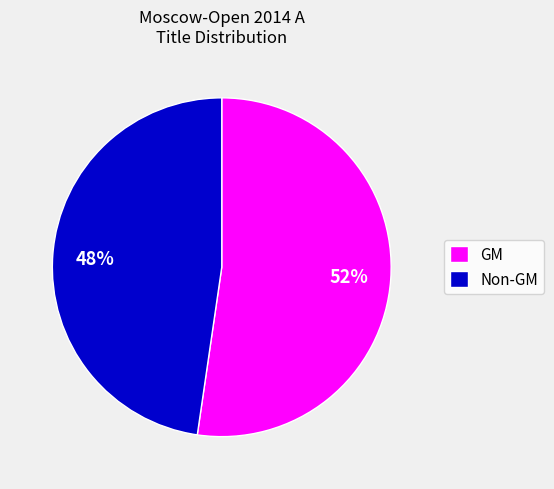

Which has a higher value, GM or Non-GM?

GM